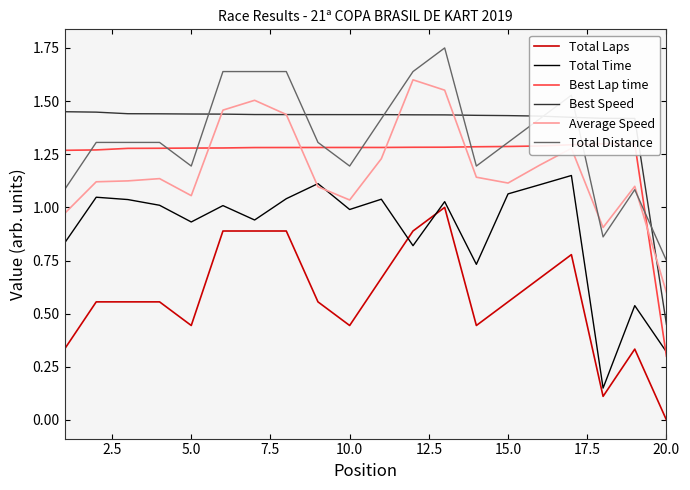

The Total Distance series shows 2.0 at 10.0. True or false?

False